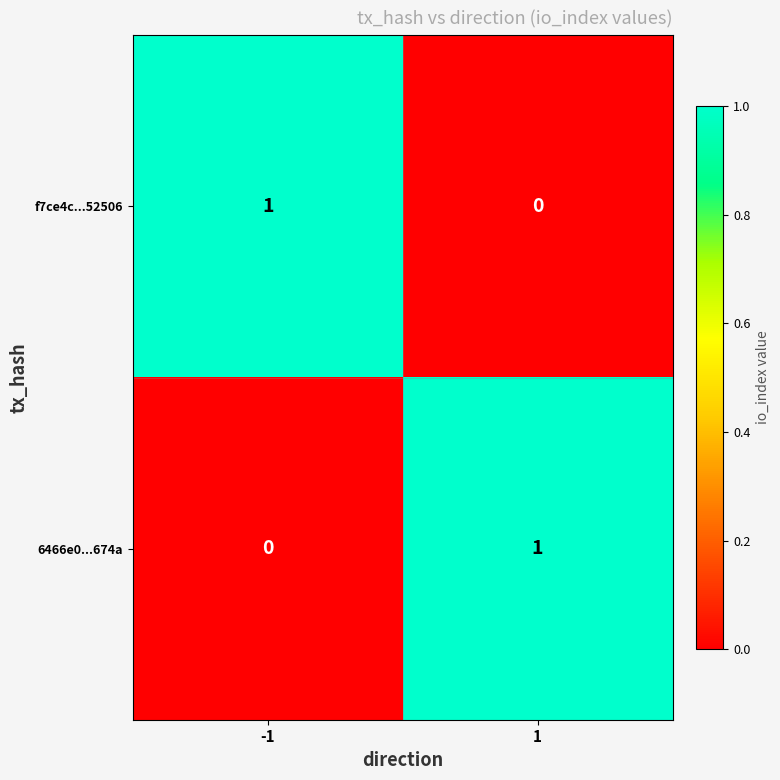

Is the value of f7ce4c...52506 at 1 greater than the value of 6466e0...674a at 1?

No